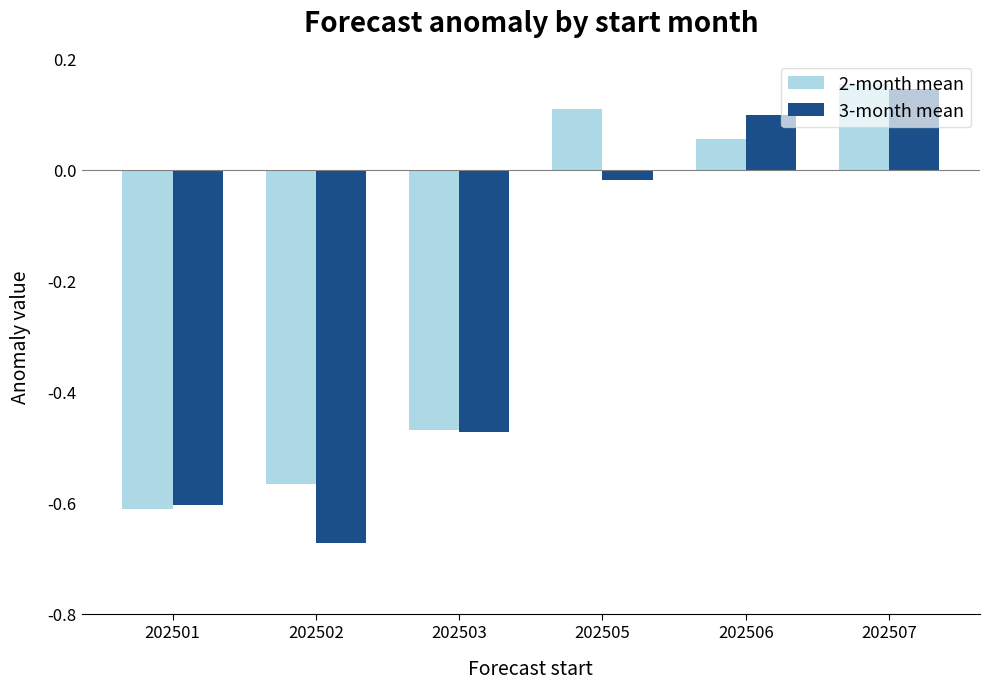

How many bars are there in total?

12